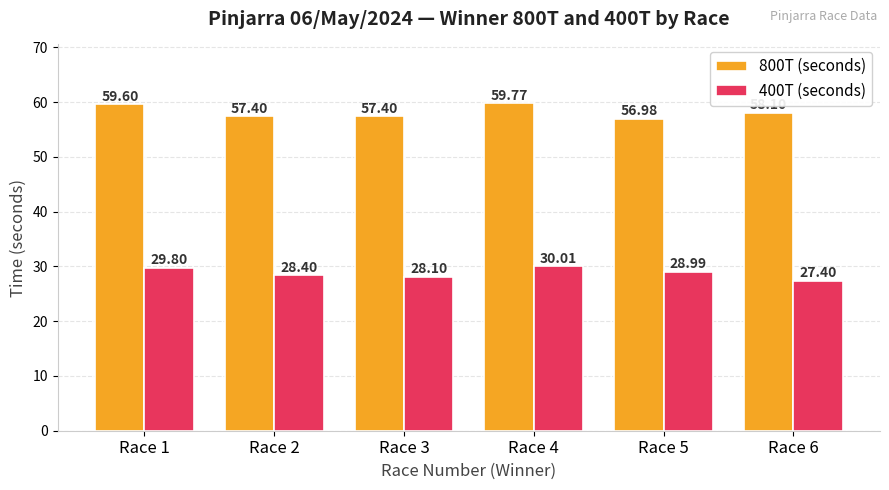

Which series changed the most between Race 3 and Race 4?

800T (seconds)